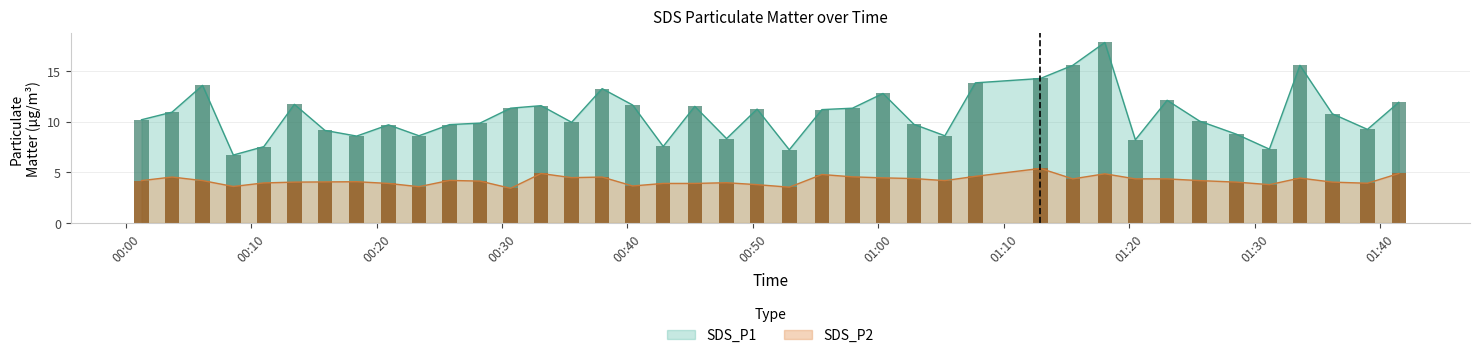

Which label corresponds to the smallest value in the chart?

00:30